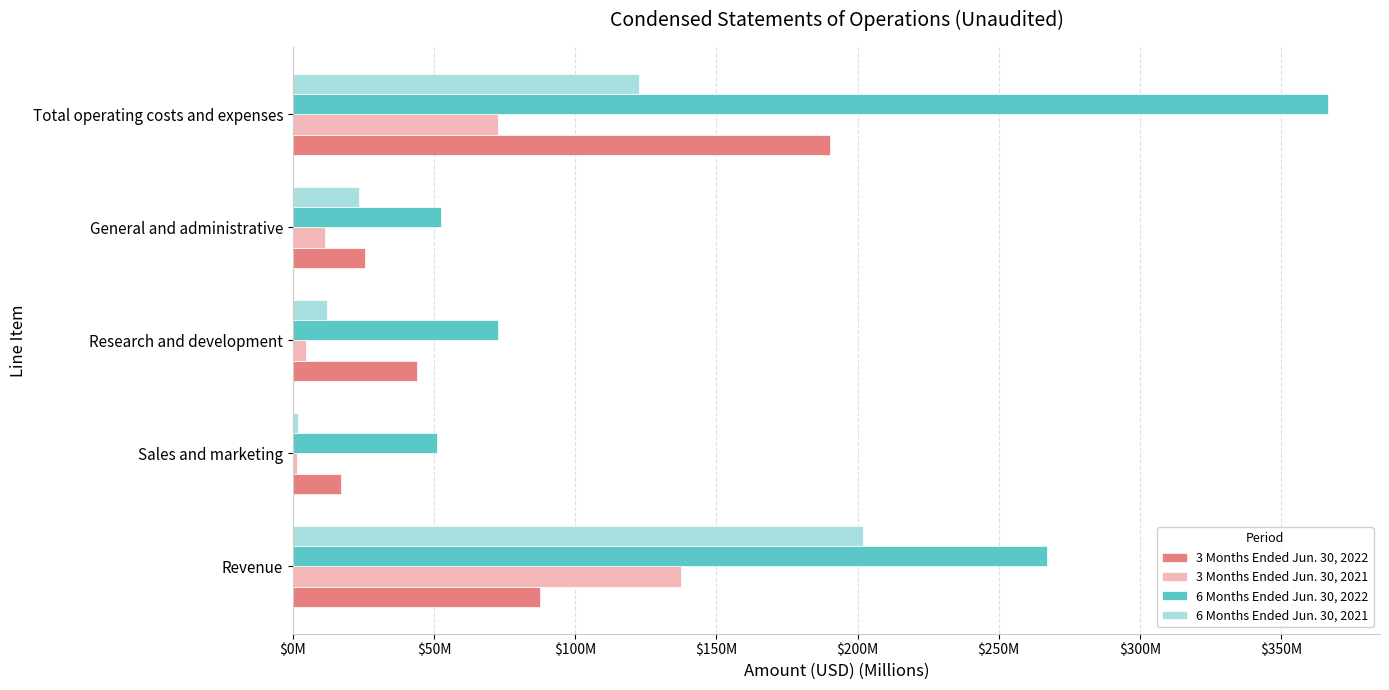

What is the greatest value displayed?

366.7